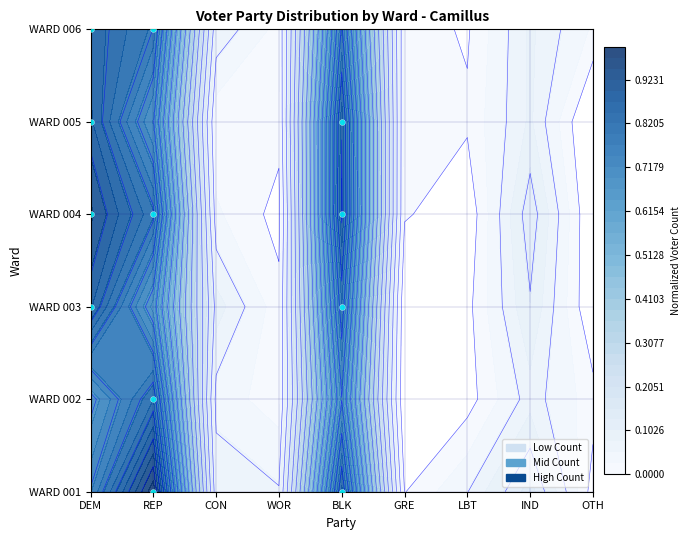

Is it true that the value at DEM is 7?

False